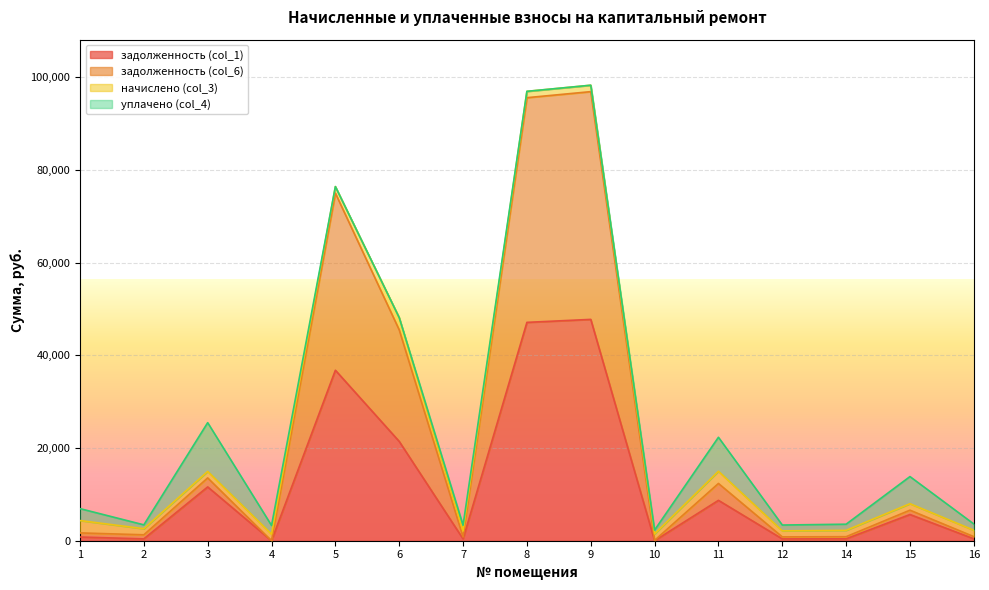

Which has a higher value, 1 or 7?

1